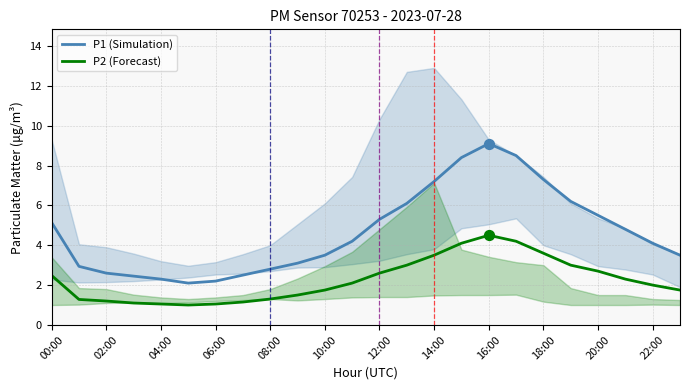

Which series has the widest spread of Y values?

P1 (Simulation)